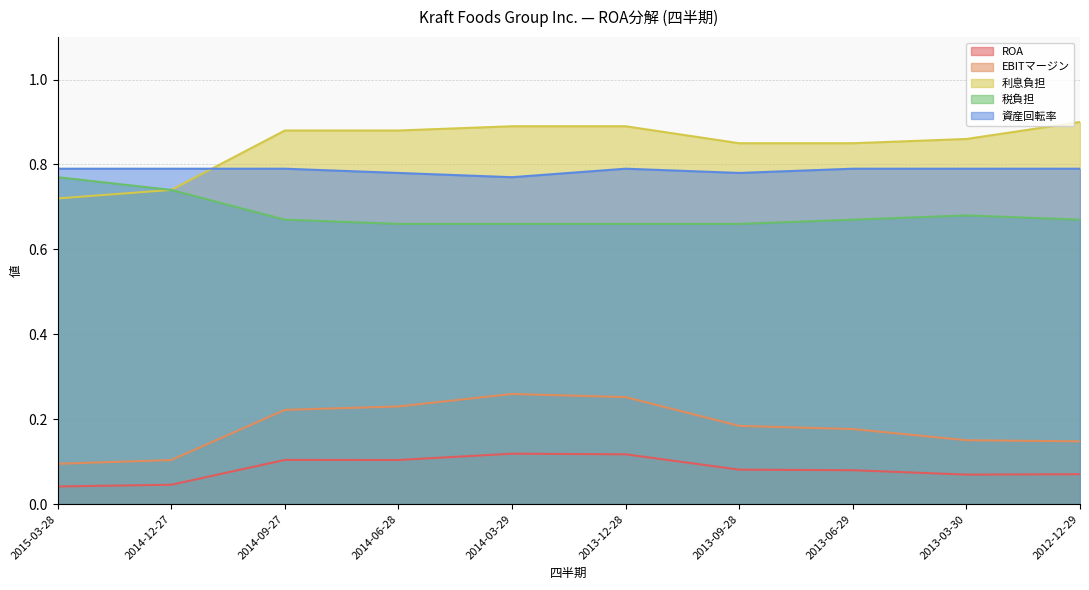

What is the label of the 4th point from the left?

2014-06-28